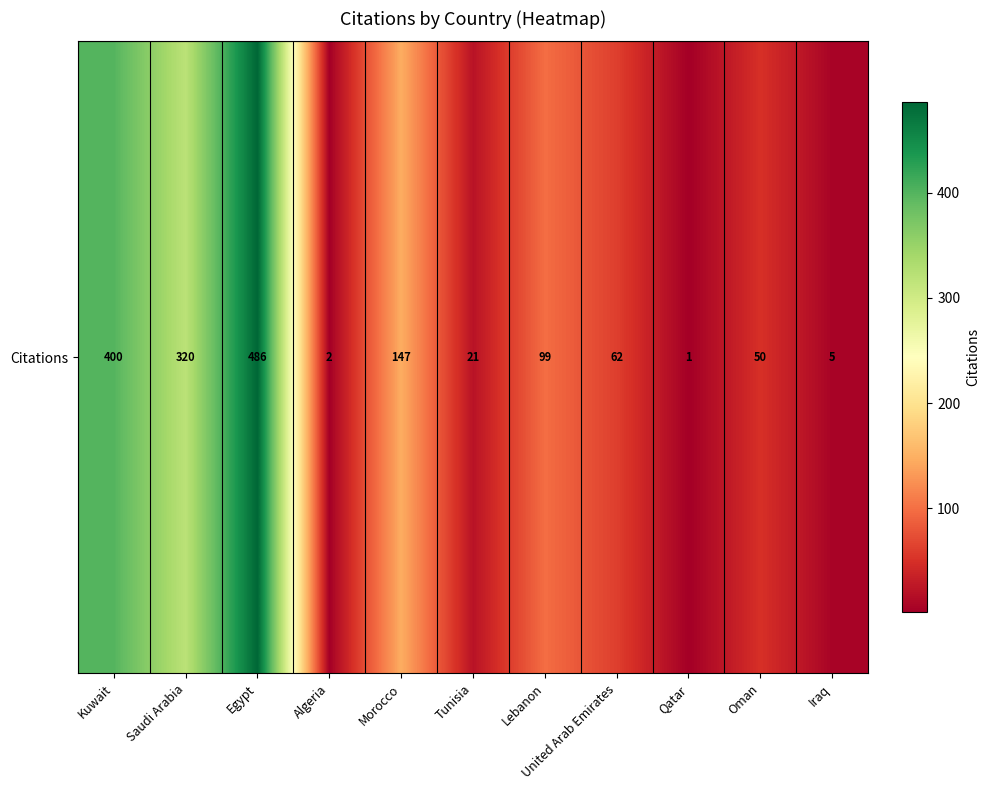

List the labels in order of value, smallest first.

Qatar, Algeria, Iraq, Tunisia, Oman, United Arab Emirates, Lebanon, Morocco, Saudi Arabia, Kuwait, Egypt